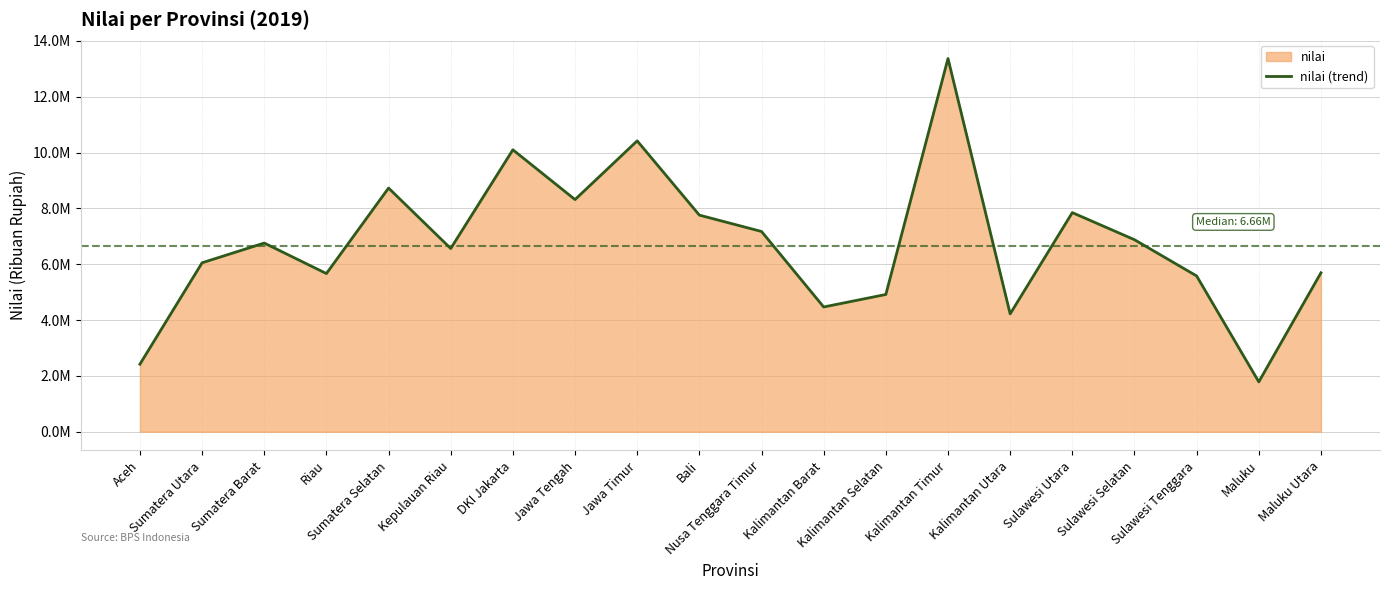

What value does the data have at Riau?

5666139